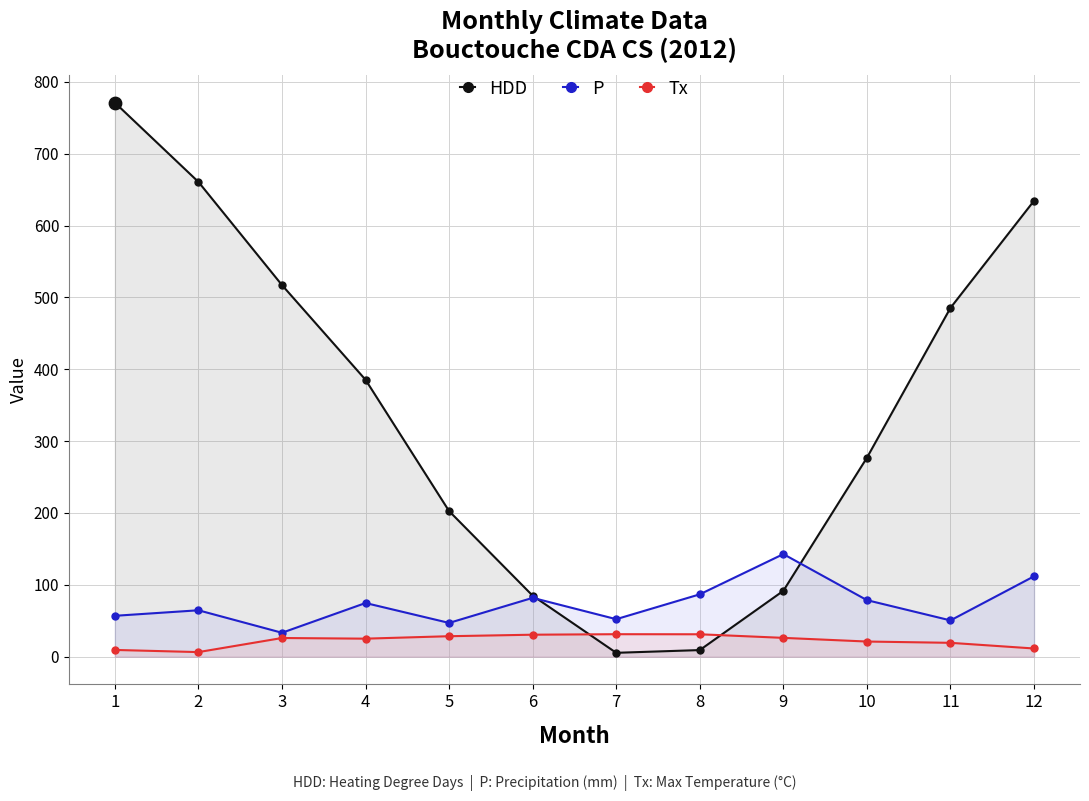

Which series contains the highest Y value?

HDD